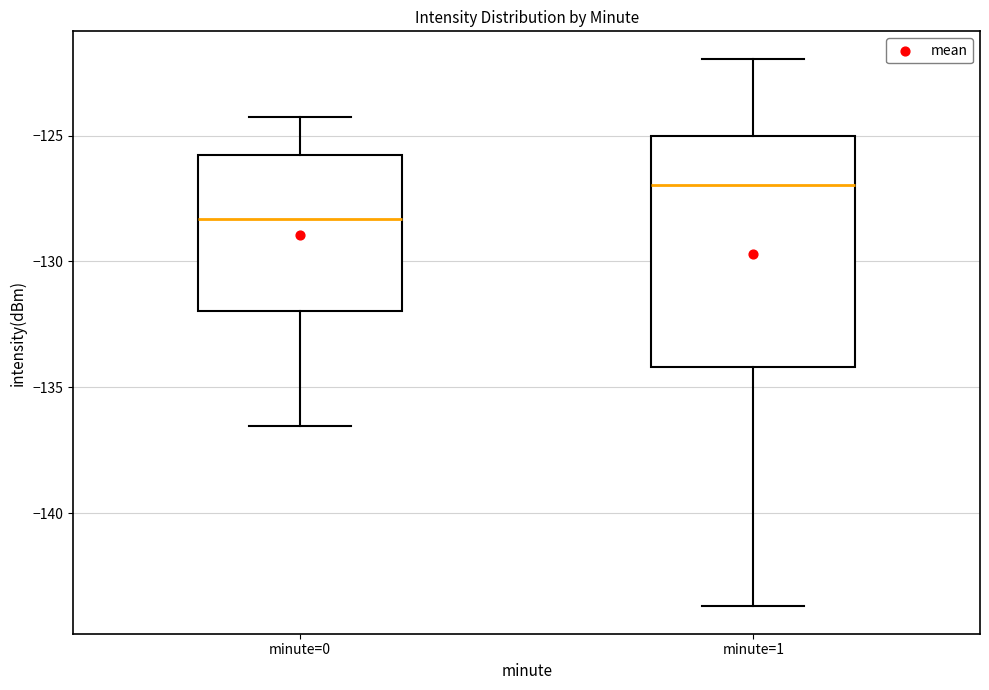

Reading left to right, transcribe this box plot: for each box, give where its median line is, the range the box spans, and where its two whiskers end, as read against the y-axis. The values are not printed on the chart, so give them approximately, as read against the axis.

minute=0: median -128.5, box -132.0 to -126.0, whiskers -136.5 to -124.0
minute=1: median -127.0, box -134.0 to -125.0, whiskers -143.5 to -122.0